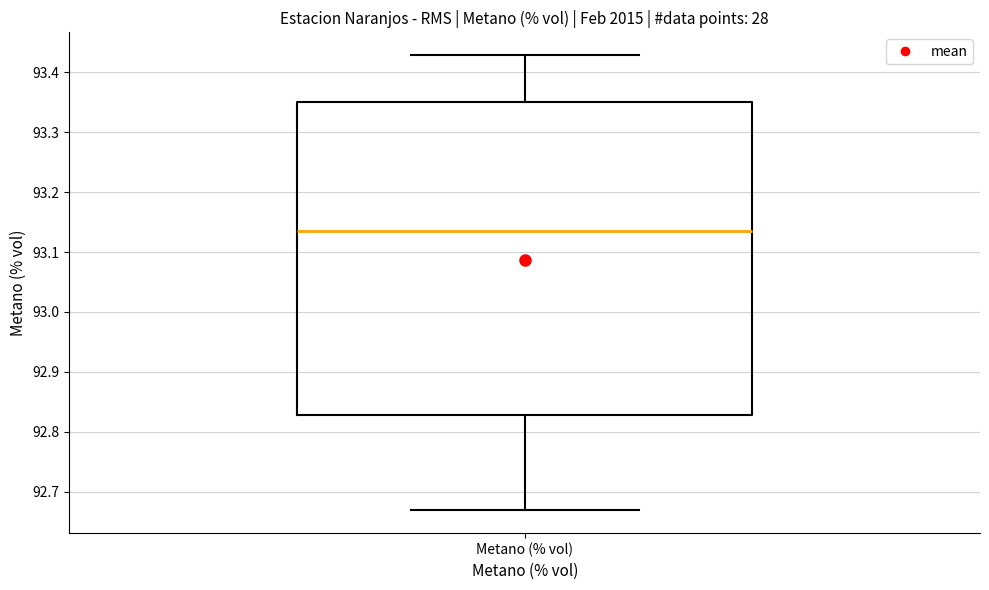

Read this box plot against the y-axis: the position of the median line, the range covered by the box, and the ends of both whiskers. The values are not printed on the chart, so give them approximately, as read against the axis.

median 93.14, box 92.83 to 93.35, whiskers 92.67 to 93.43